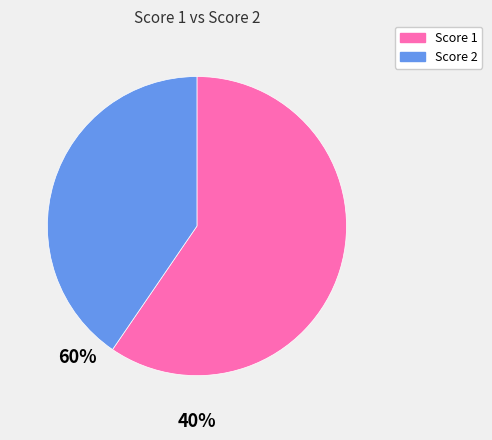

Does any single category account for the majority?

Yes